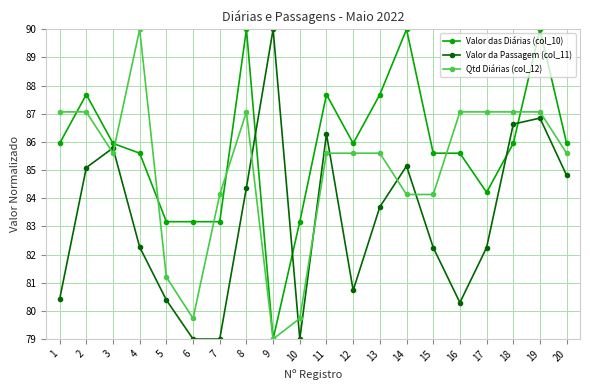

Rank the series by their average value, from highest to lowest.

Valor das Diárias (col_10), Qtd Diárias (col_12), Valor da Passagem (col_11)